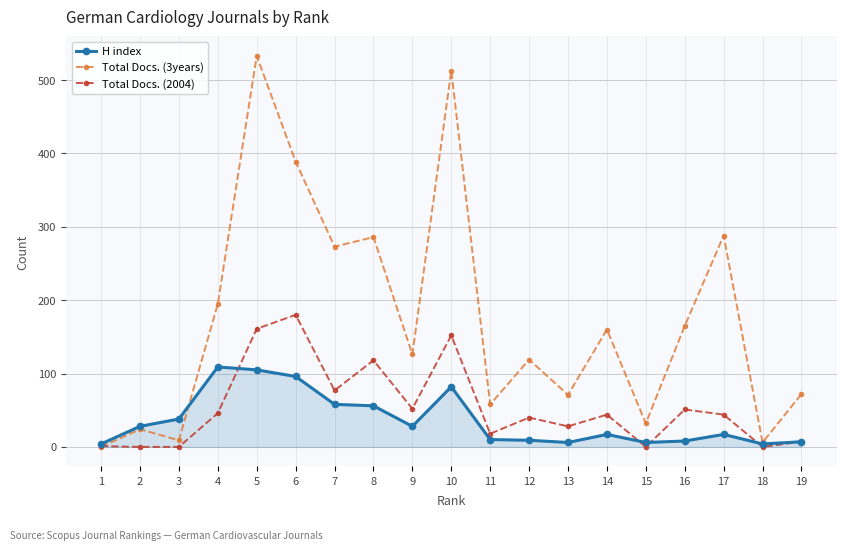

Is it true that Total Docs. (3years) equals 6 at 18?

True